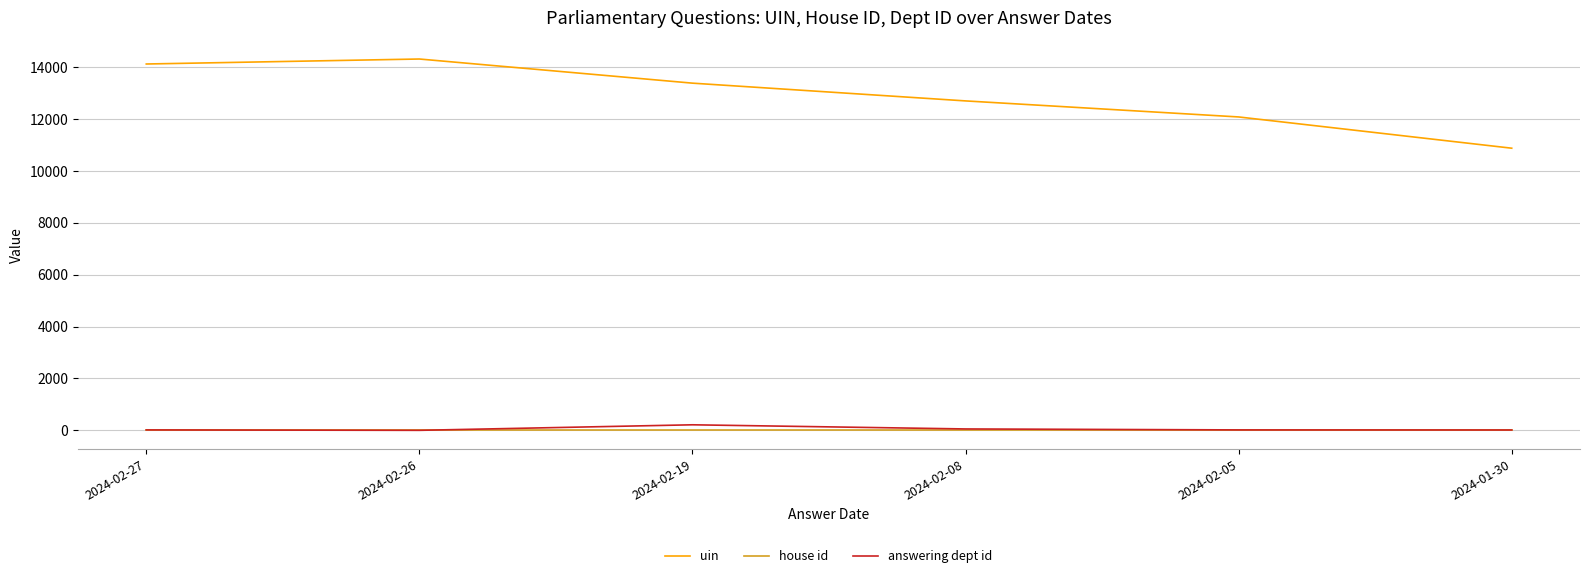

What is the difference between the answering dept id values at 2024-01-30 and 2024-02-08?

40